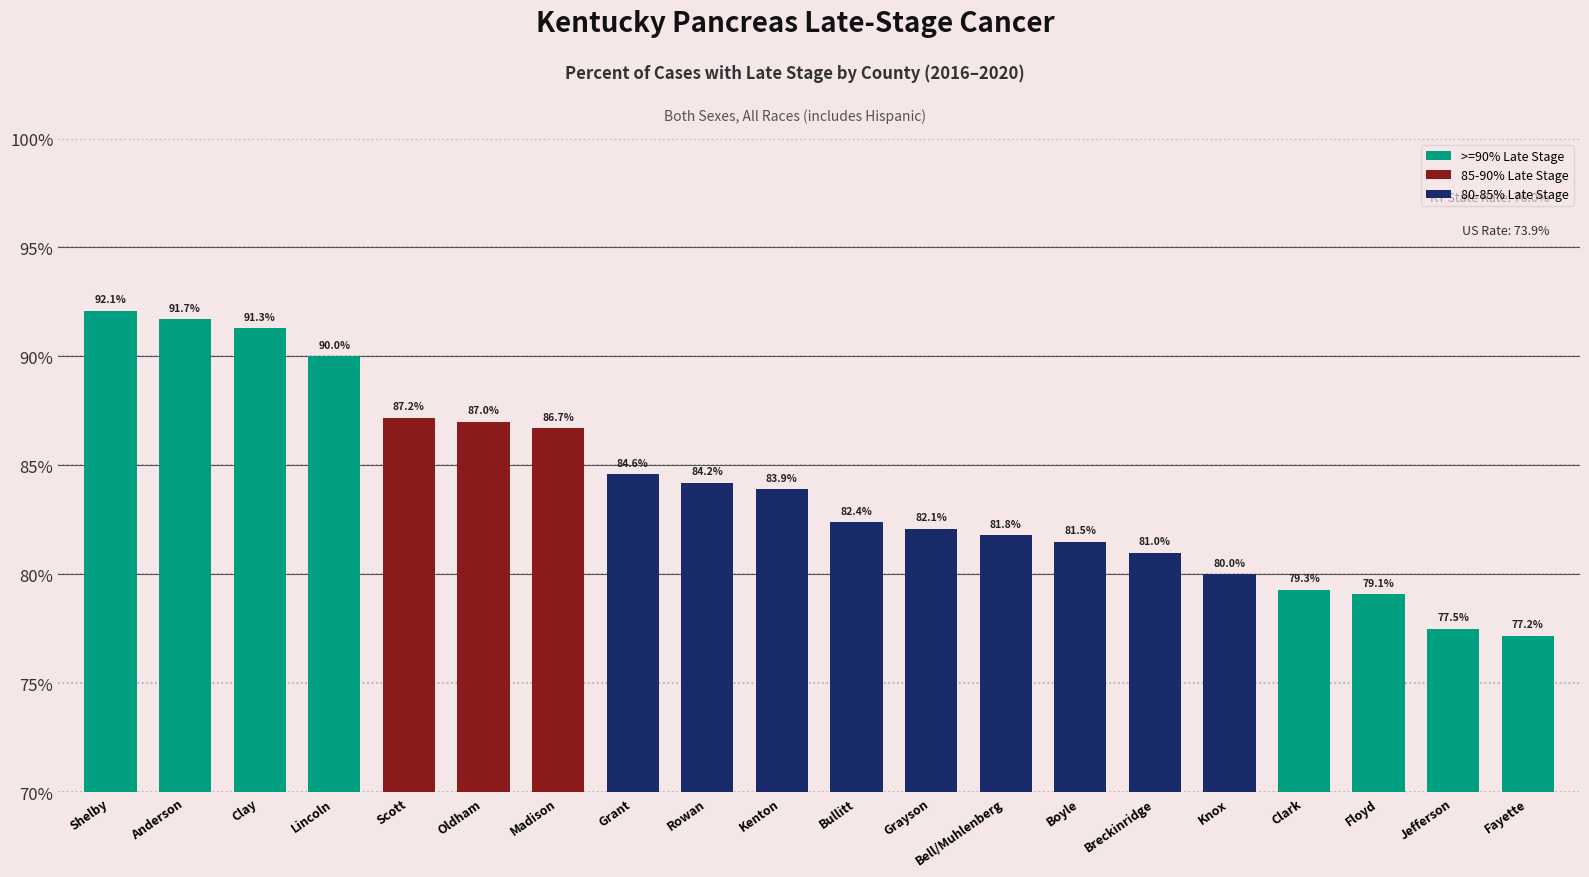

Read the value at Boyle.

81.5